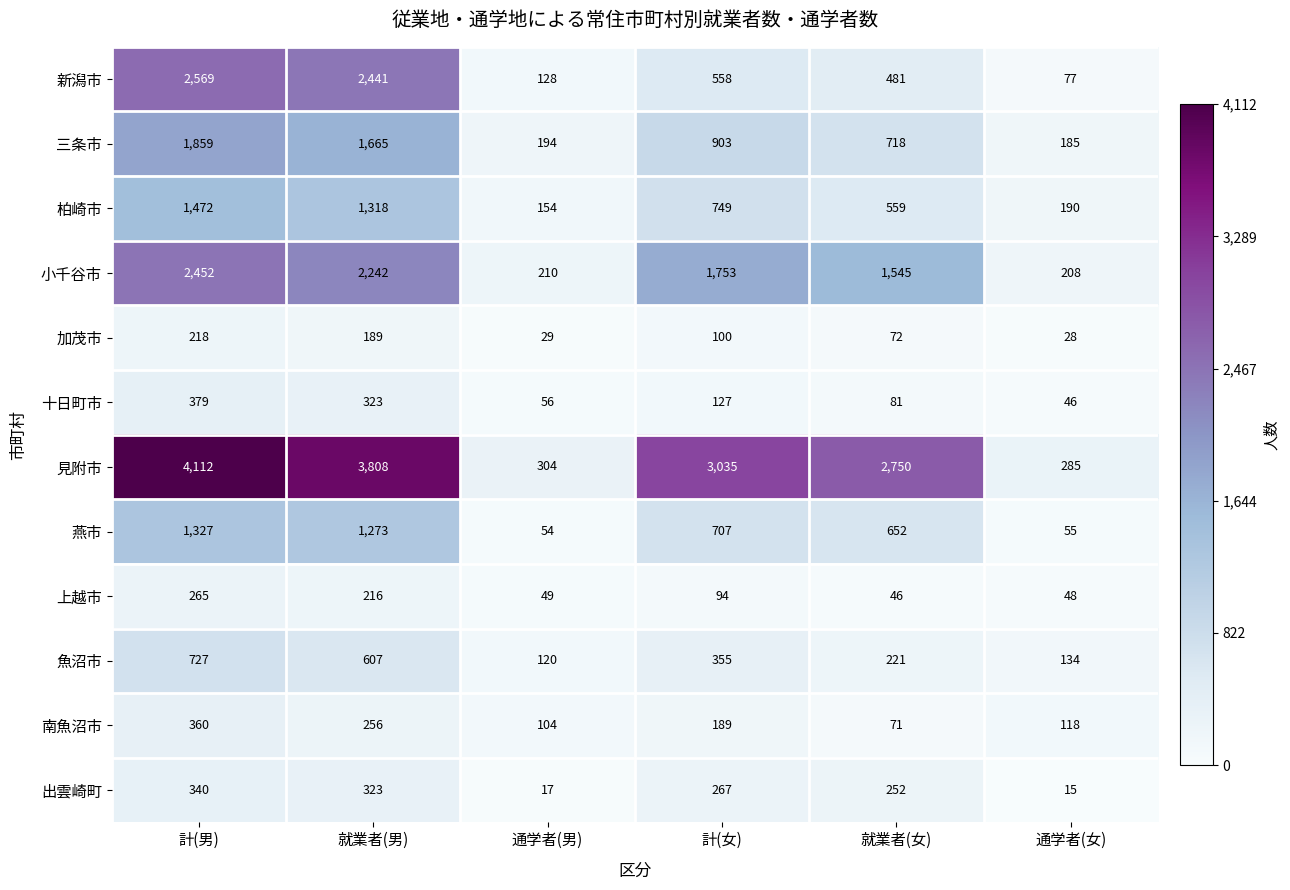

Is it true that 三条市 equals 185 at 通学者(女)?

True